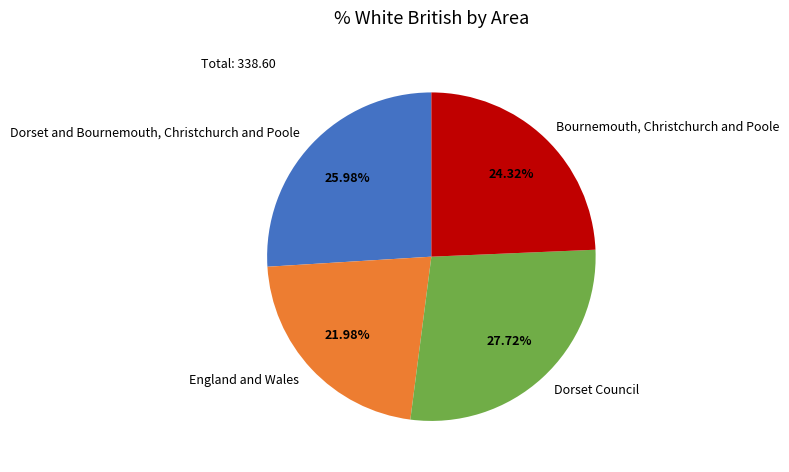

Does Dorset and Bournemouth, Christchurch and Poole account for over 50% of the chart?

No